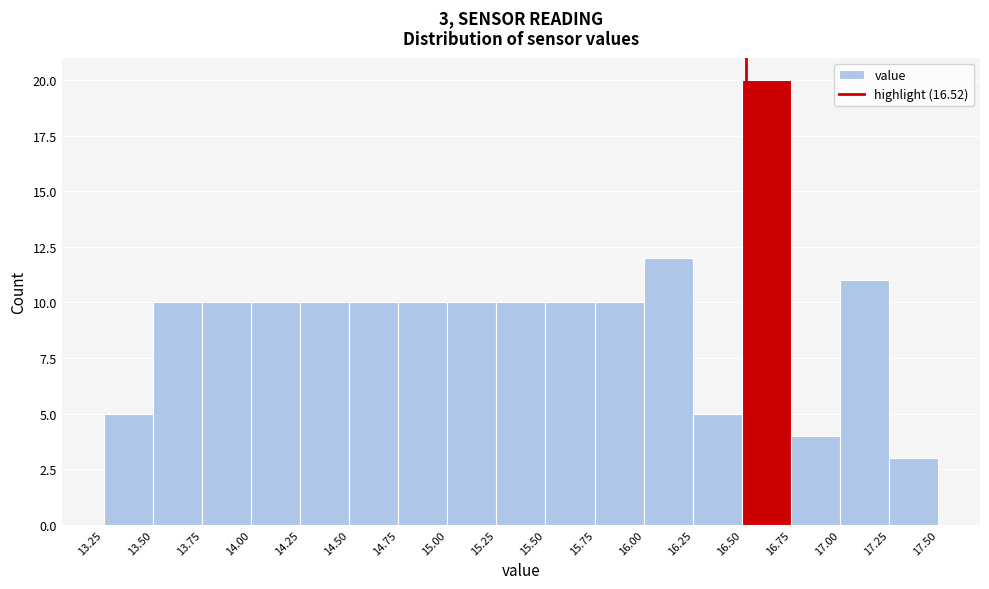

Which range on the x-axis has the tallest bar?

16.50 to 16.75